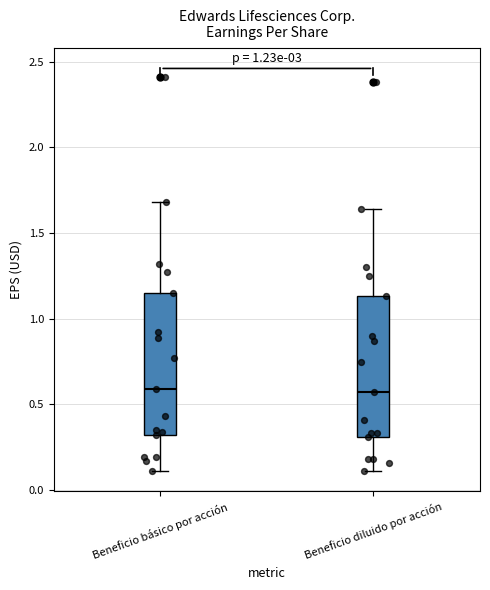

Reading left to right, transcribe this box plot: for each box, give where its median line is, the range the box spans, and where its two whiskers end, as read against the y-axis. The values are not printed on the chart, so give them approximately, as read against the axis.

Beneficio básico por acción: median 0.60, box 0.30 to 1.15, whiskers 0.10 to 1.70
Beneficio diluido por acción: median 0.55, box 0.30 to 1.15, whiskers 0.10 to 1.65